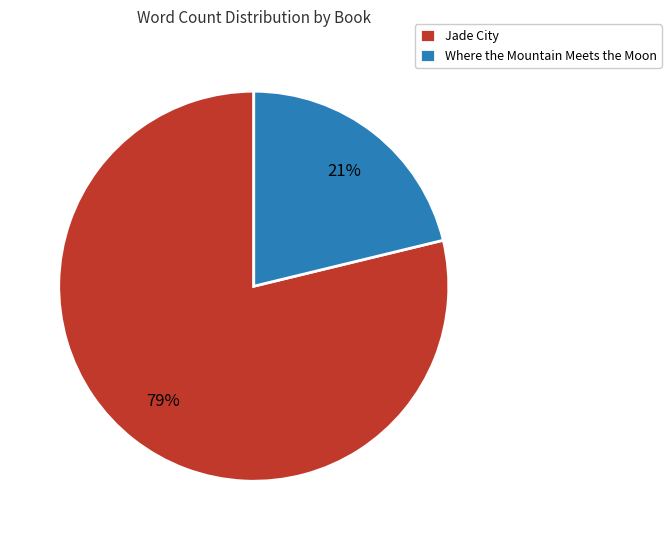

How many slices are in this pie chart?

2